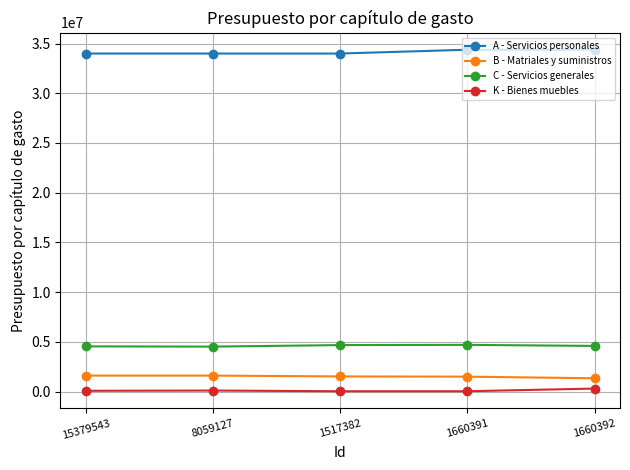

The A - Servicios personales series shows 47293893.0 at 8059127. True or false?

False